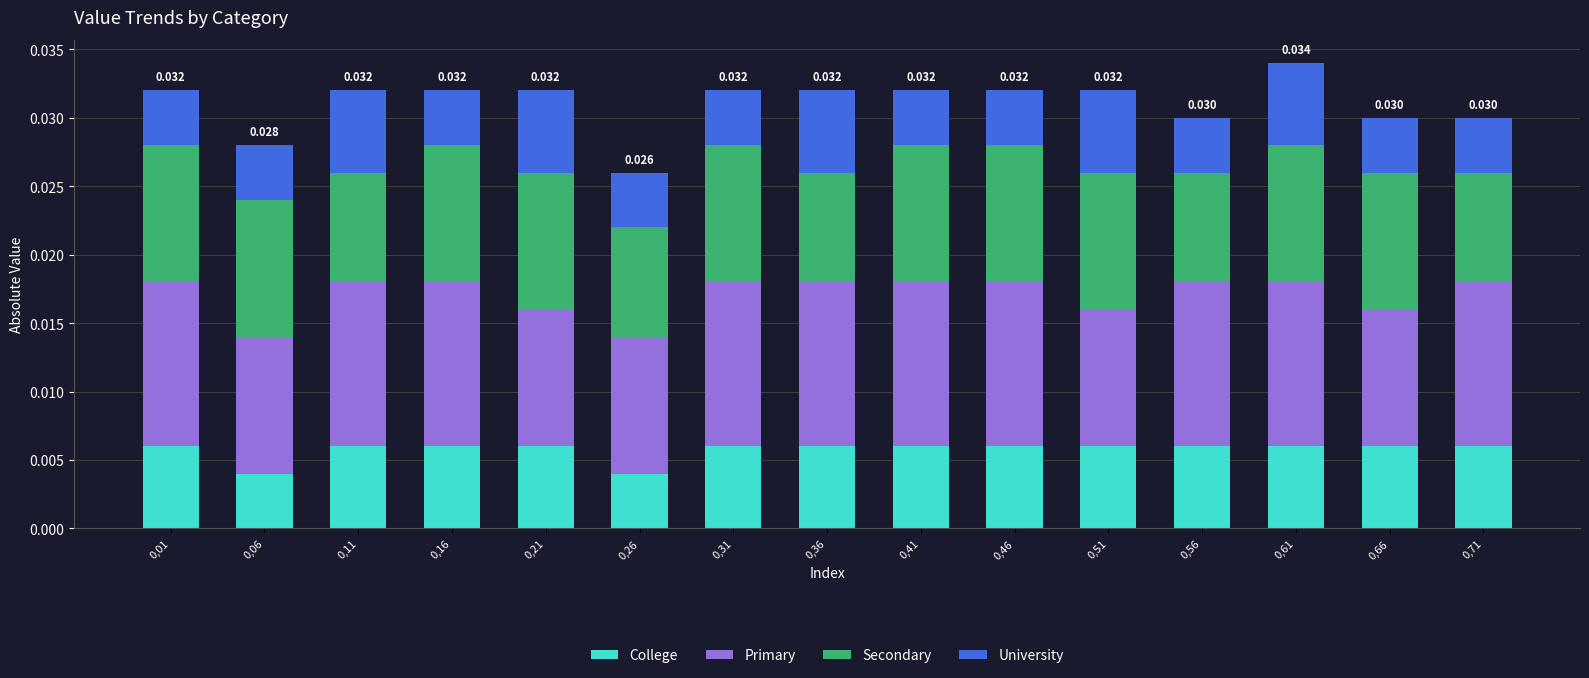

How many bars are there in total?

15